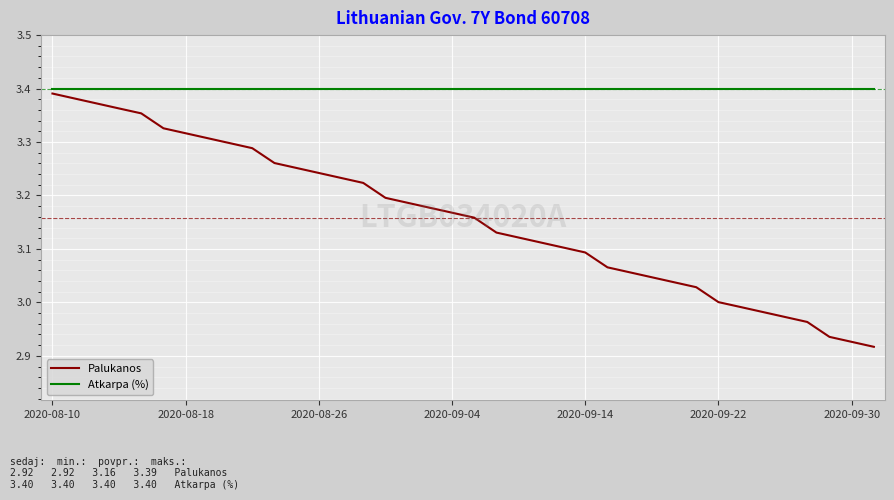

True or false: Atkarpa (%) and Palukanos cross at least once.

False